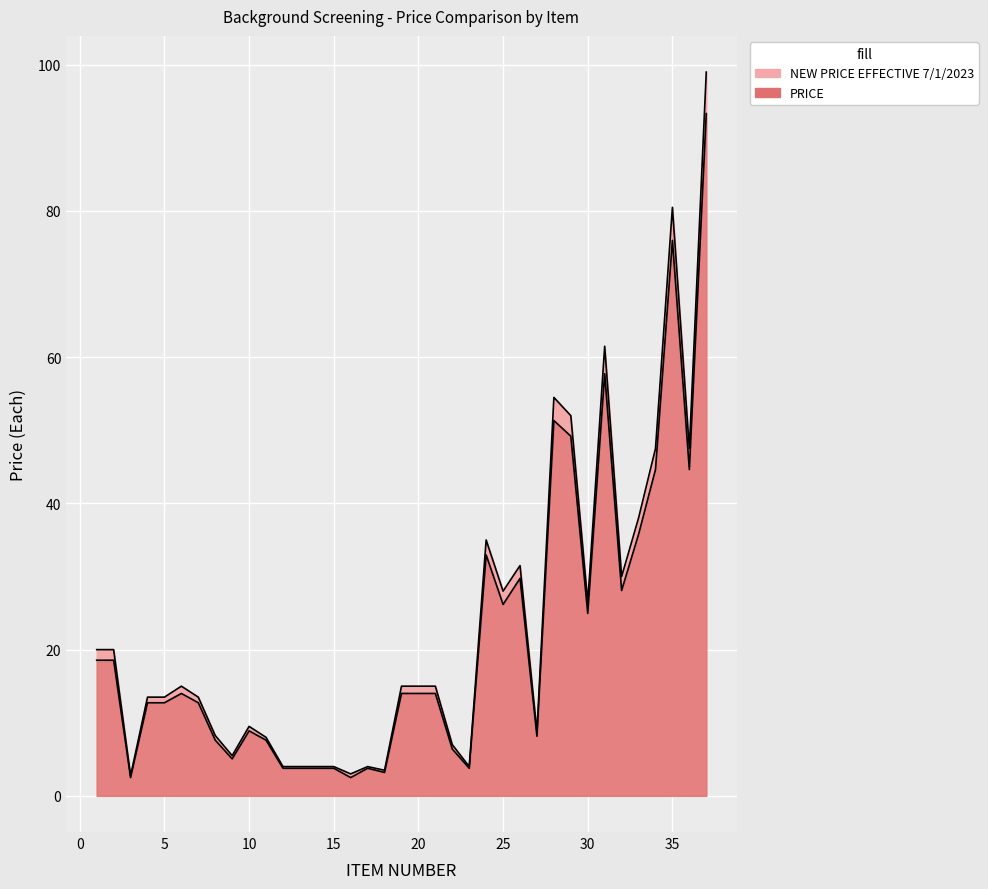

What is the average value of the NEW PRICE EFFECTIVE 7/1/2023 series?

23.0